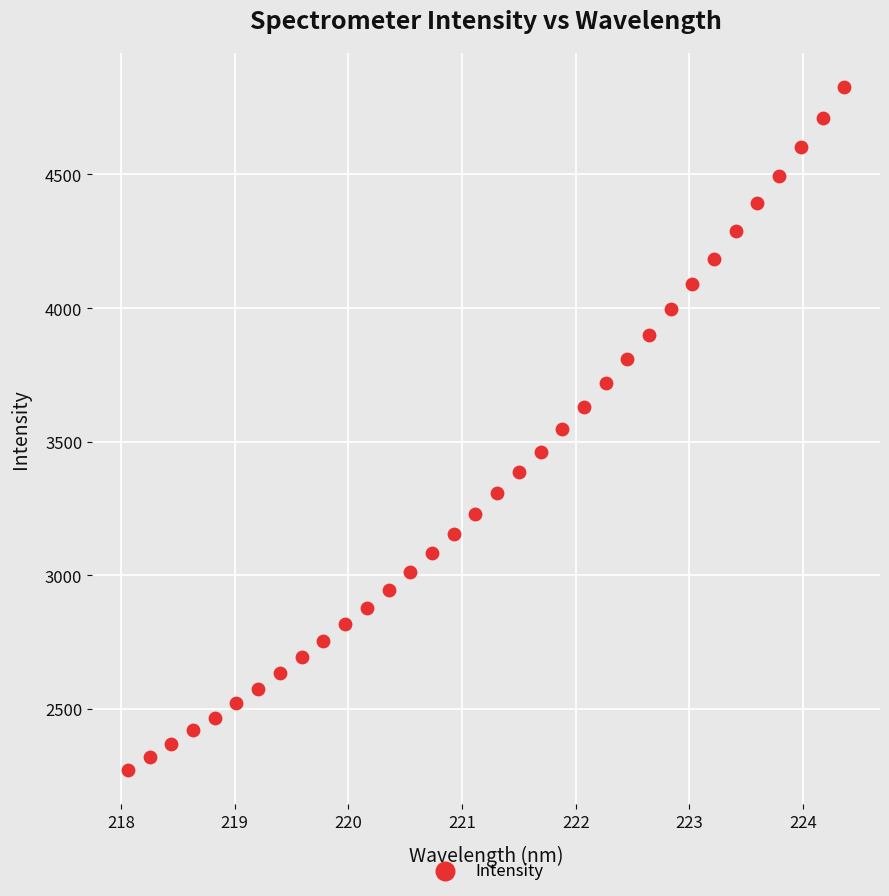

What is the range of X values (max minus min)?

6.3